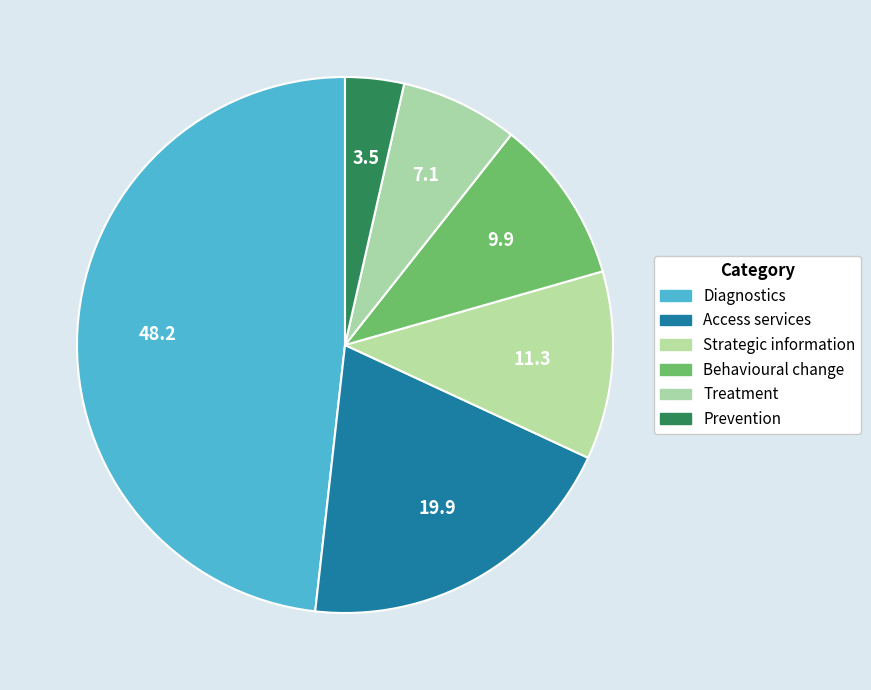

How many slices are in this pie chart?

6